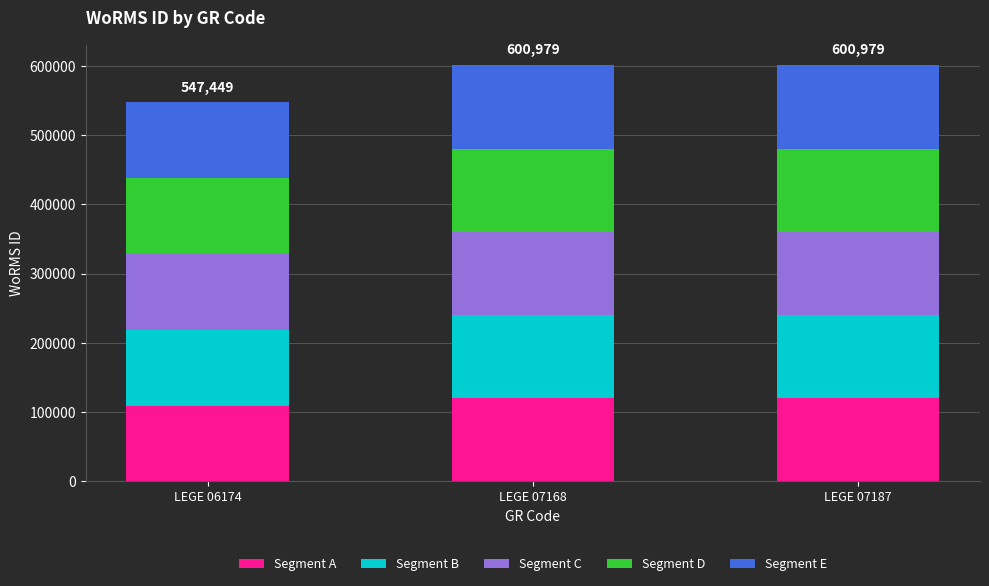

The value of Segment A at LEGE 06174 is 37704.2. True or false?

False